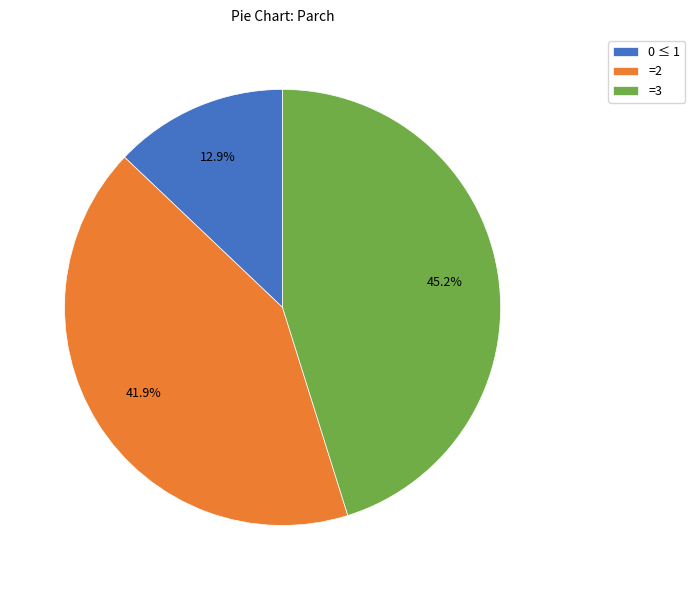

How many segments does this pie chart have?

3